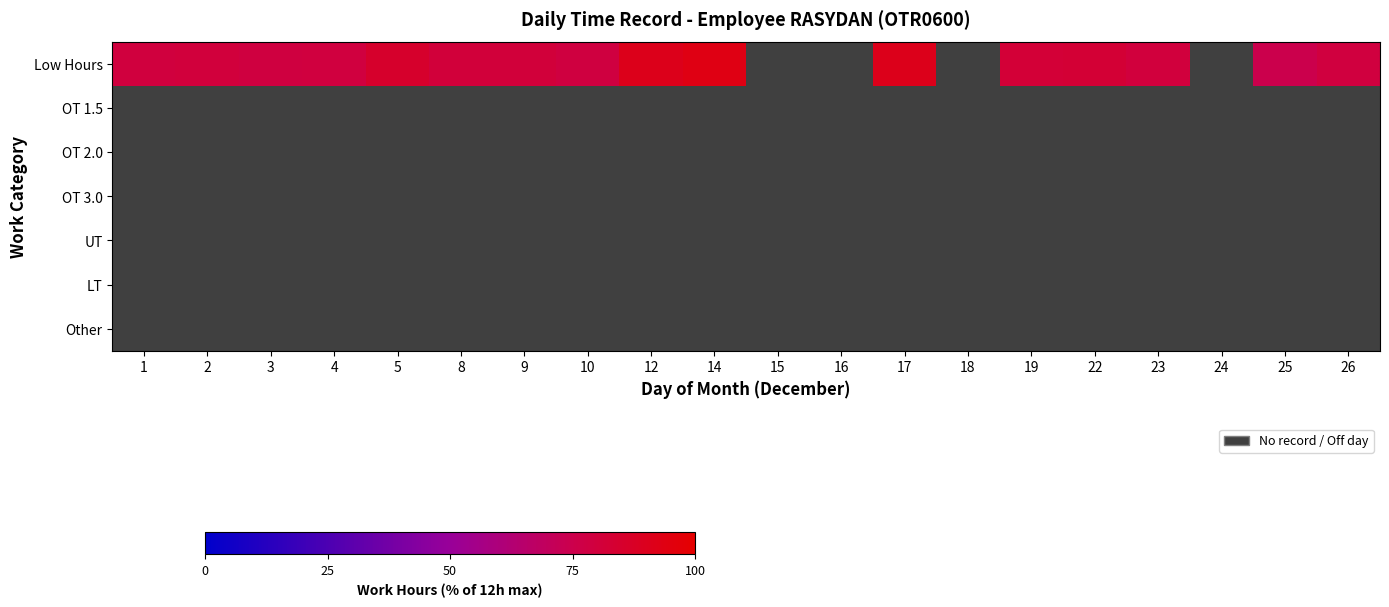

How many series are shown in this chart?

7